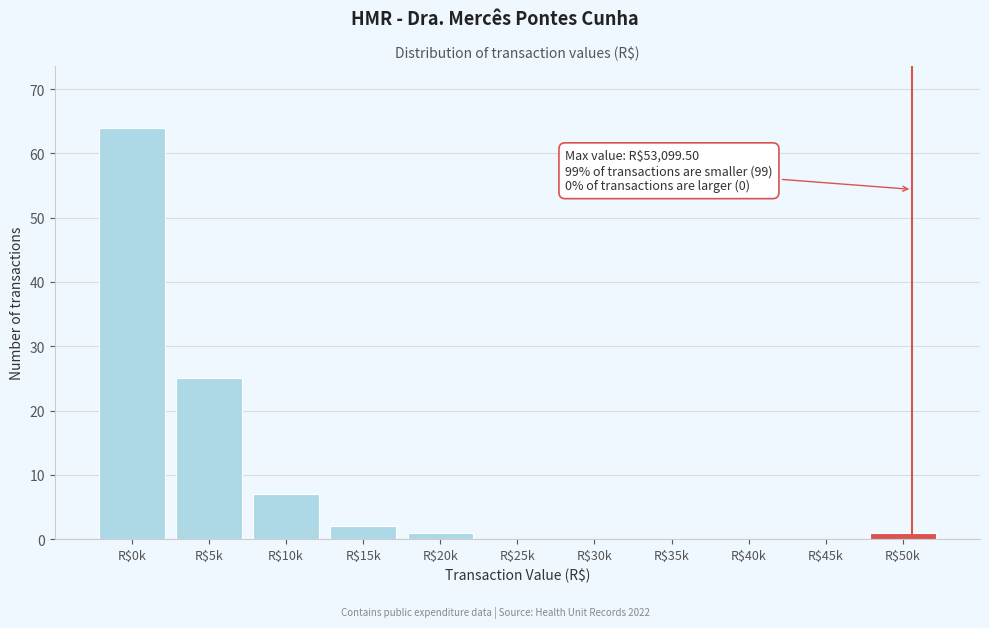

The chart shows a value of -21 at R$35k. True or false?

False